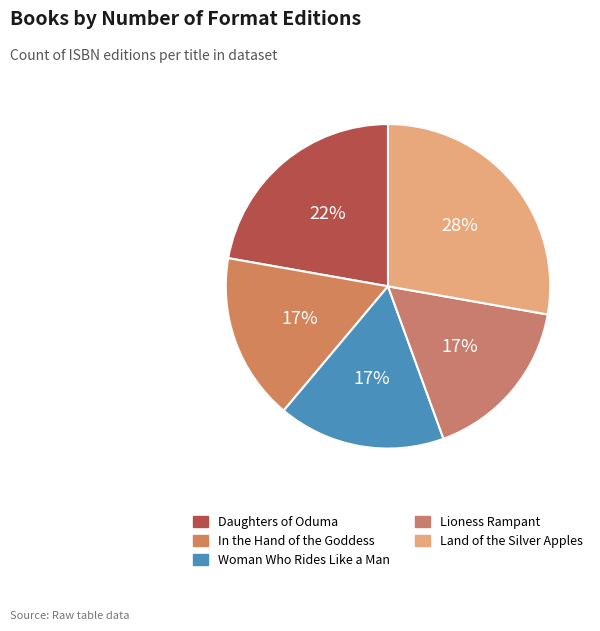

Rank the categories by value from lowest to highest.

In the Hand of the Goddess, Woman Who Rides Like a Man, Lioness Rampant, Daughters of Oduma, Land of the Silver Apples